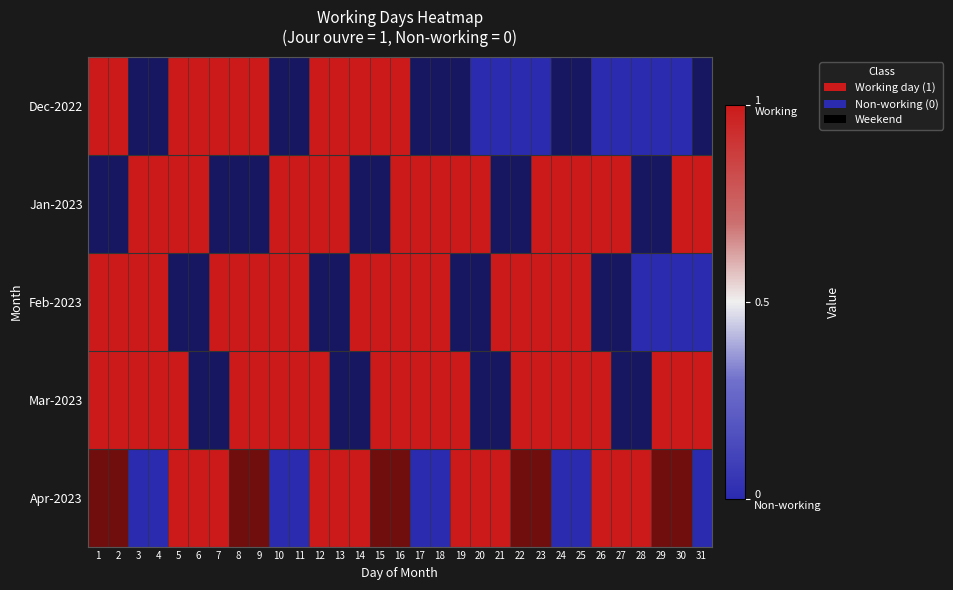

The value of Mar-2023 at 2 is -1. True or false?

False